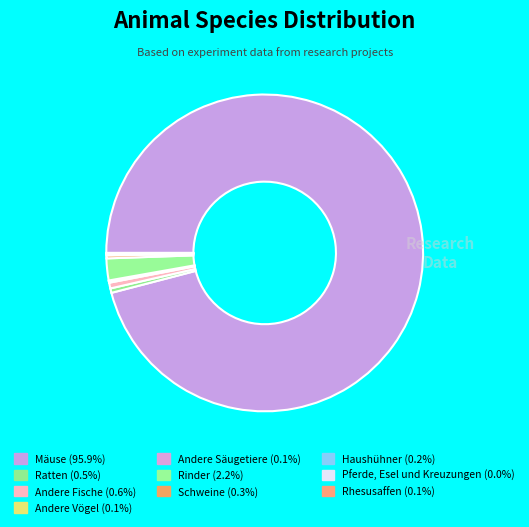

What percentage do Pferde, Esel und Kreuzungen and Haushühner together represent?

0.2%